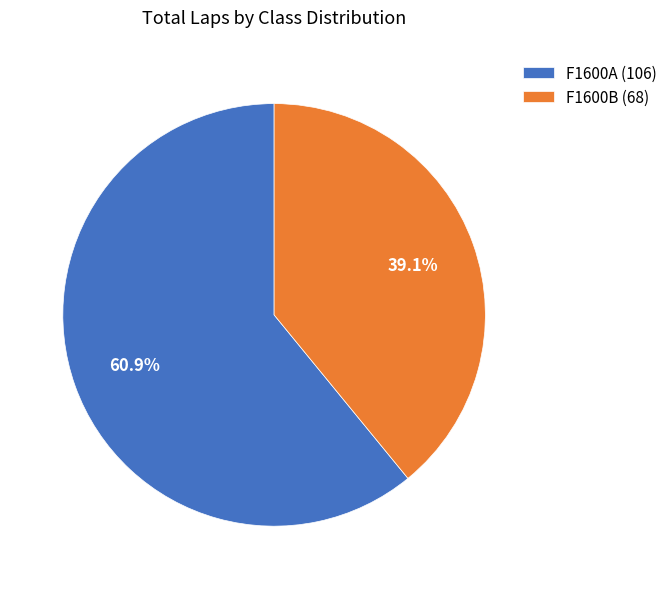

Combined, do F1600B (68) and F1600A (106) account for over 50%?

Yes